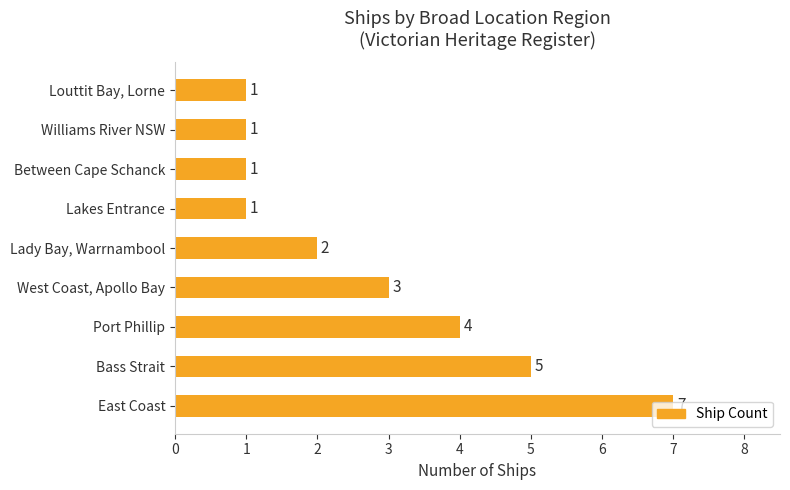

Are the bars horizontal?

Yes